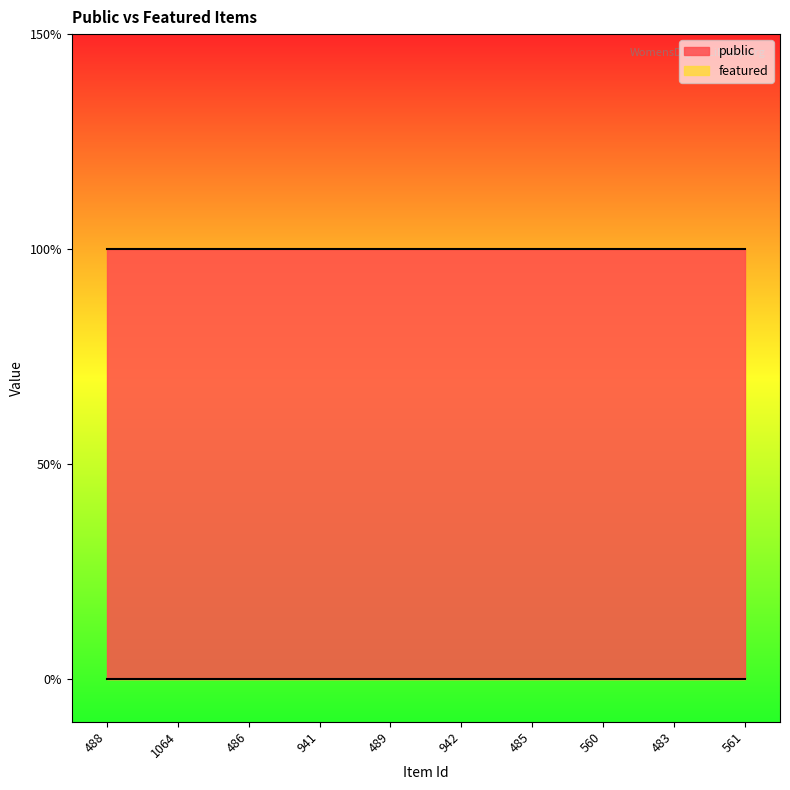

Reading left to right, list all the values displayed in this chart.

public: 488=1	1064=1	486=1	941=1	489=1	942=1	485=1	560=1	483=1	561=1
featured: 488=0	1064=0	486=0	941=0	489=0	942=0	485=0	560=0	483=0	561=0